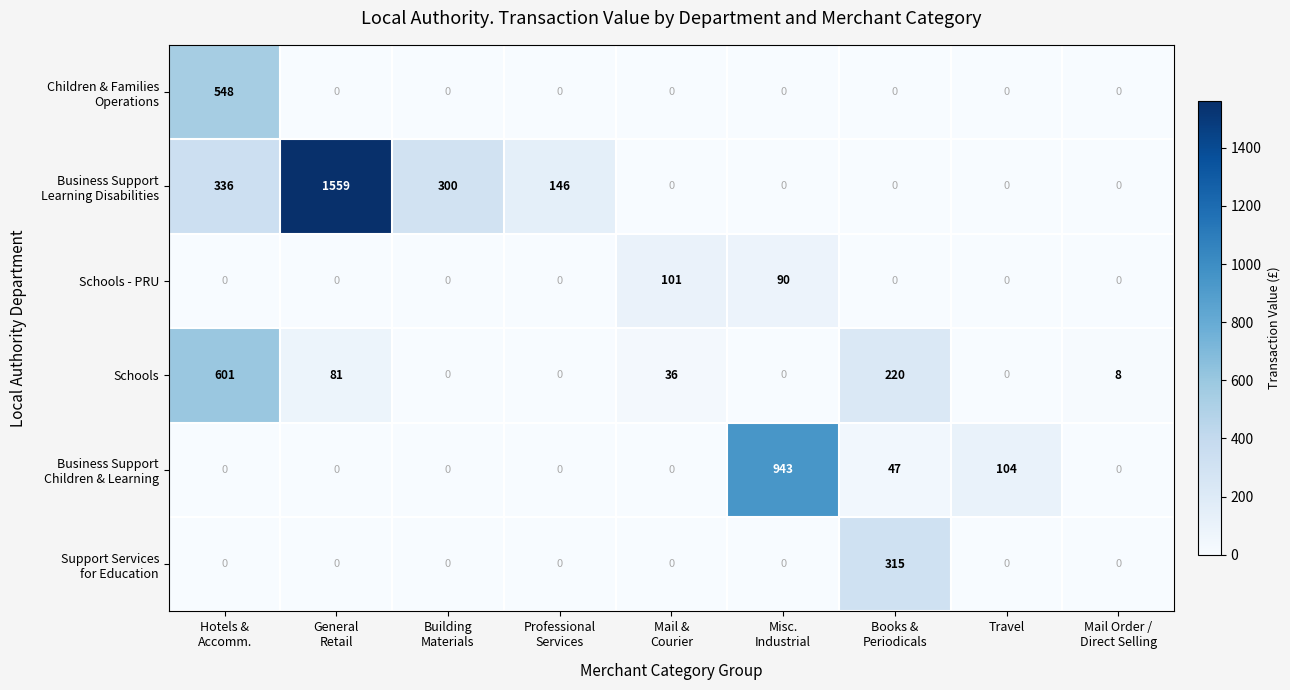

What is the spread (max minus min) of values at Travel?

104